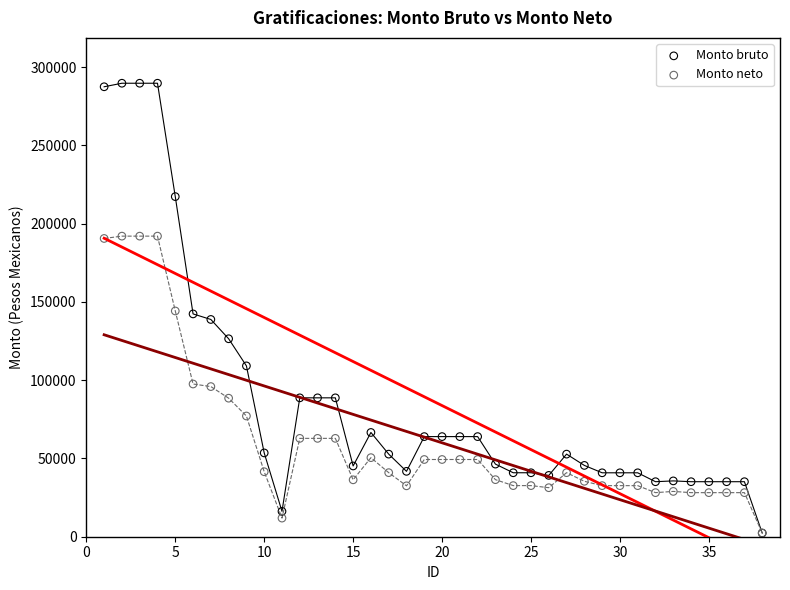

Which series reaches the maximum Y coordinate?

Monto bruto